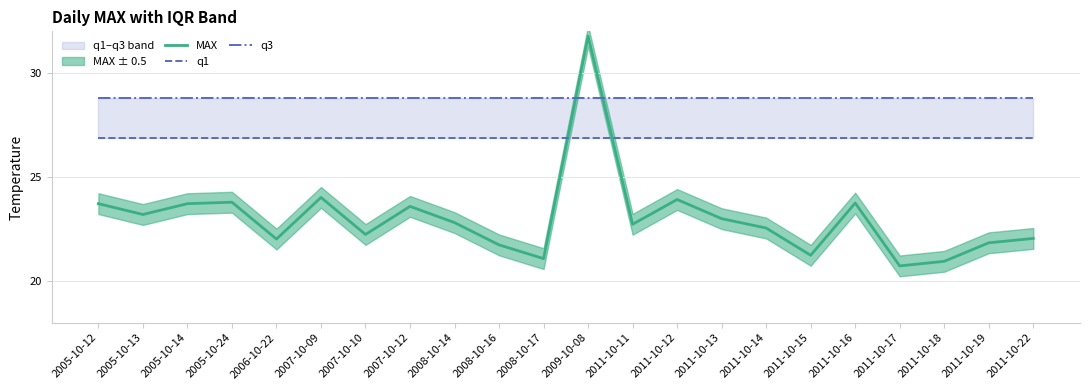

Rank the series by their average value, from highest to lowest.

q3, q1, MAX